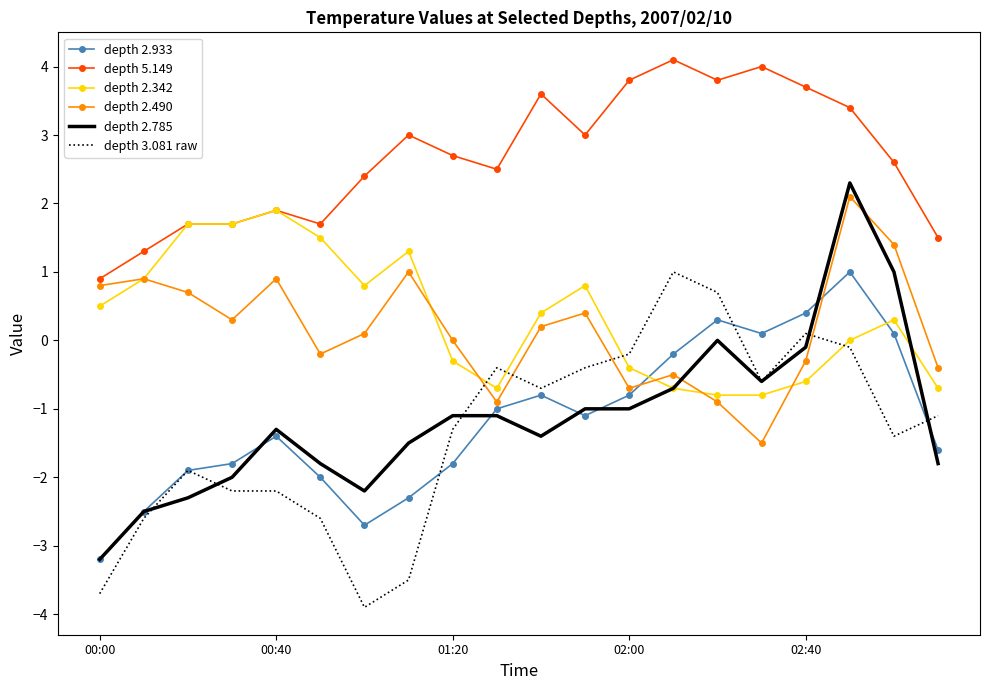

Which series has the largest total across all categories?

depth 5.149